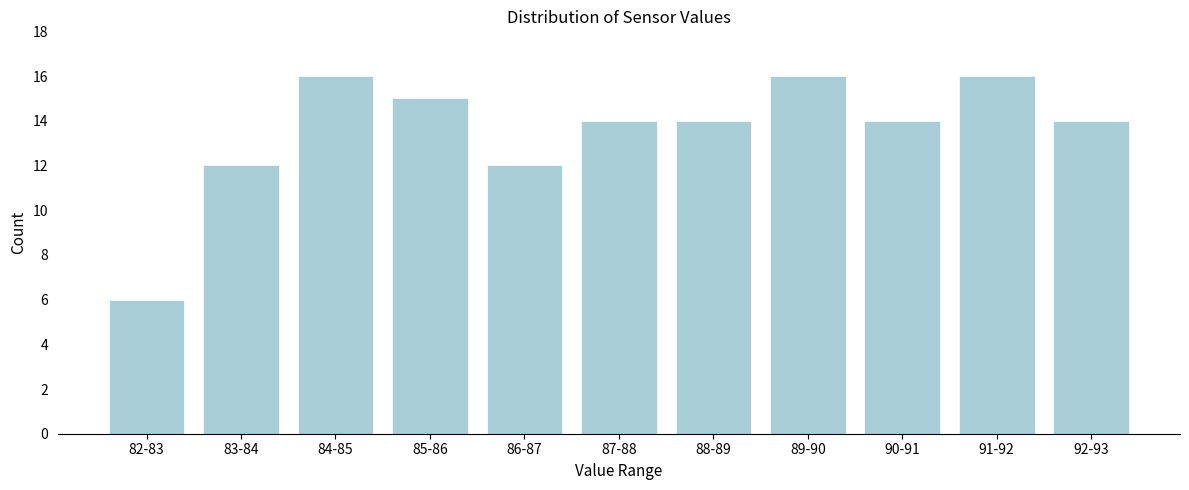

Reading right to left, list all the values displayed in this chart.

14	16	14	16	14	14	12	15	16	12	6